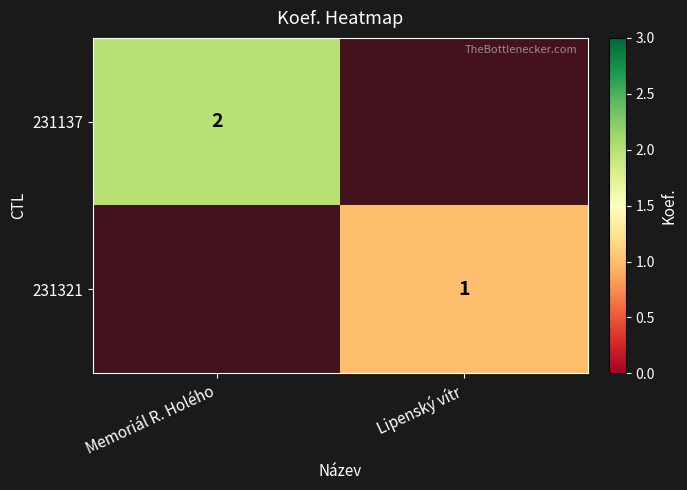

What is the maximum value for 231137?

2.0